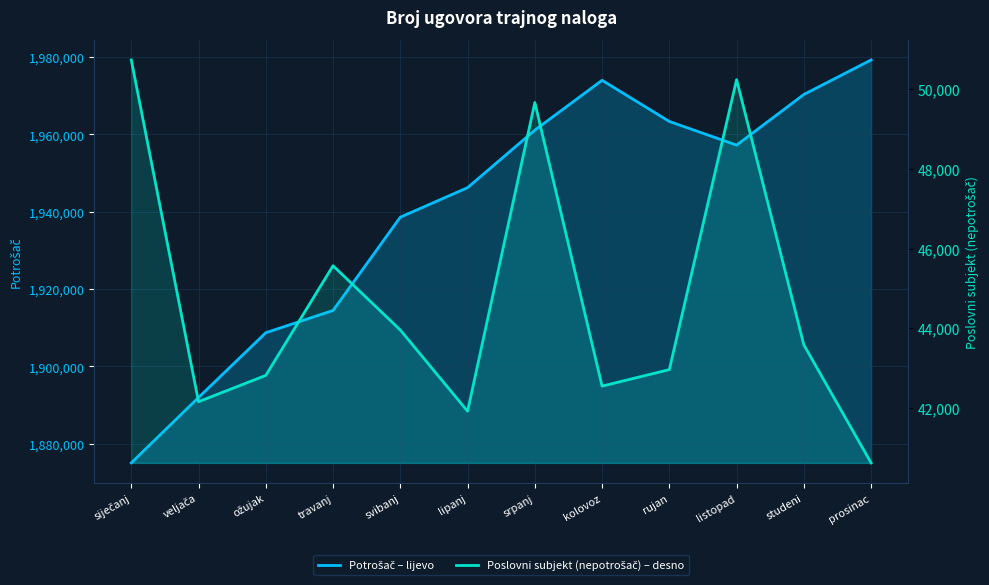

What is the difference between the Potrošač – lijevo values at svibanj and lipanj?

7632